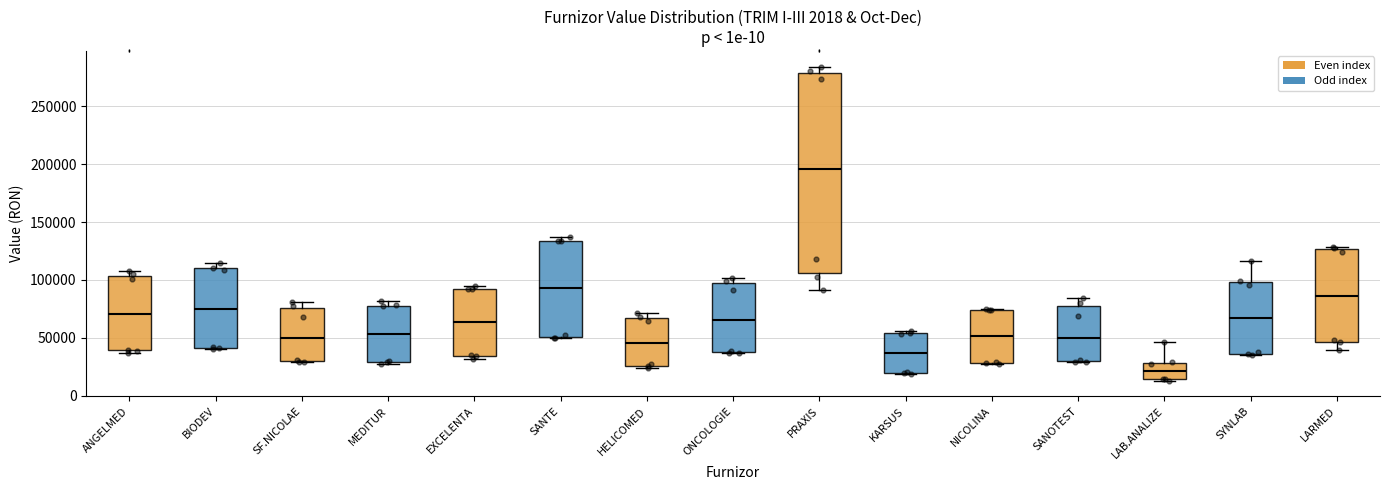

Reading left to right, transcribe this box plot: for each box, give where its median line is, the range the box spans, and where its two whiskers end, as read against the y-axis. The values are not printed on the chart, so give them approximately, as read against the axis.

ANGELMED: median 70000, box 40000 to 105000, whiskers 35000 to 110000
BIODEV: median 75000, box 40000 to 110000, whiskers 40000 to 115000
SF.NICOLAE: median 50000, box 30000 to 75000, whiskers 30000 to 80000
MEDITUR: median 55000, box 30000 to 80000, whiskers 30000 (just below the box's lower edge) to 80000 (just above the box's upper edge)
EXCELENTA: median 65000, box 35000 to 90000, whiskers 30000 to 95000
SANTE: median 95000, box 50000 to 135000, whiskers 50000 to 135000 (just above the box's upper edge)
HELICOMED: median 45000, box 25000 to 65000, whiskers 25000 (just below the box's lower edge) to 70000
ONCOLOGIE: median 65000, box 40000 to 95000, whiskers 35000 to 100000
PRAXIS: median 195000, box 105000 to 280000, whiskers 90000 to 285000
KARSUS: median 35000, box 20000 to 55000, whiskers 20000 to 55000 (just above the box's upper edge)
NICOLINA: median 50000, box 30000 to 75000, whiskers 30000 to 75000
SANOTEST: median 50000, box 30000 to 80000, whiskers 30000 to 85000
LAB.ANALIZE: median 20000, box 15000 to 30000, whiskers 15000 (just below the box's lower edge) to 45000
SYNLAB: median 65000, box 35000 to 100000, whiskers 35000 to 115000
LARMED: median 85000, box 45000 to 125000, whiskers 40000 to 130000